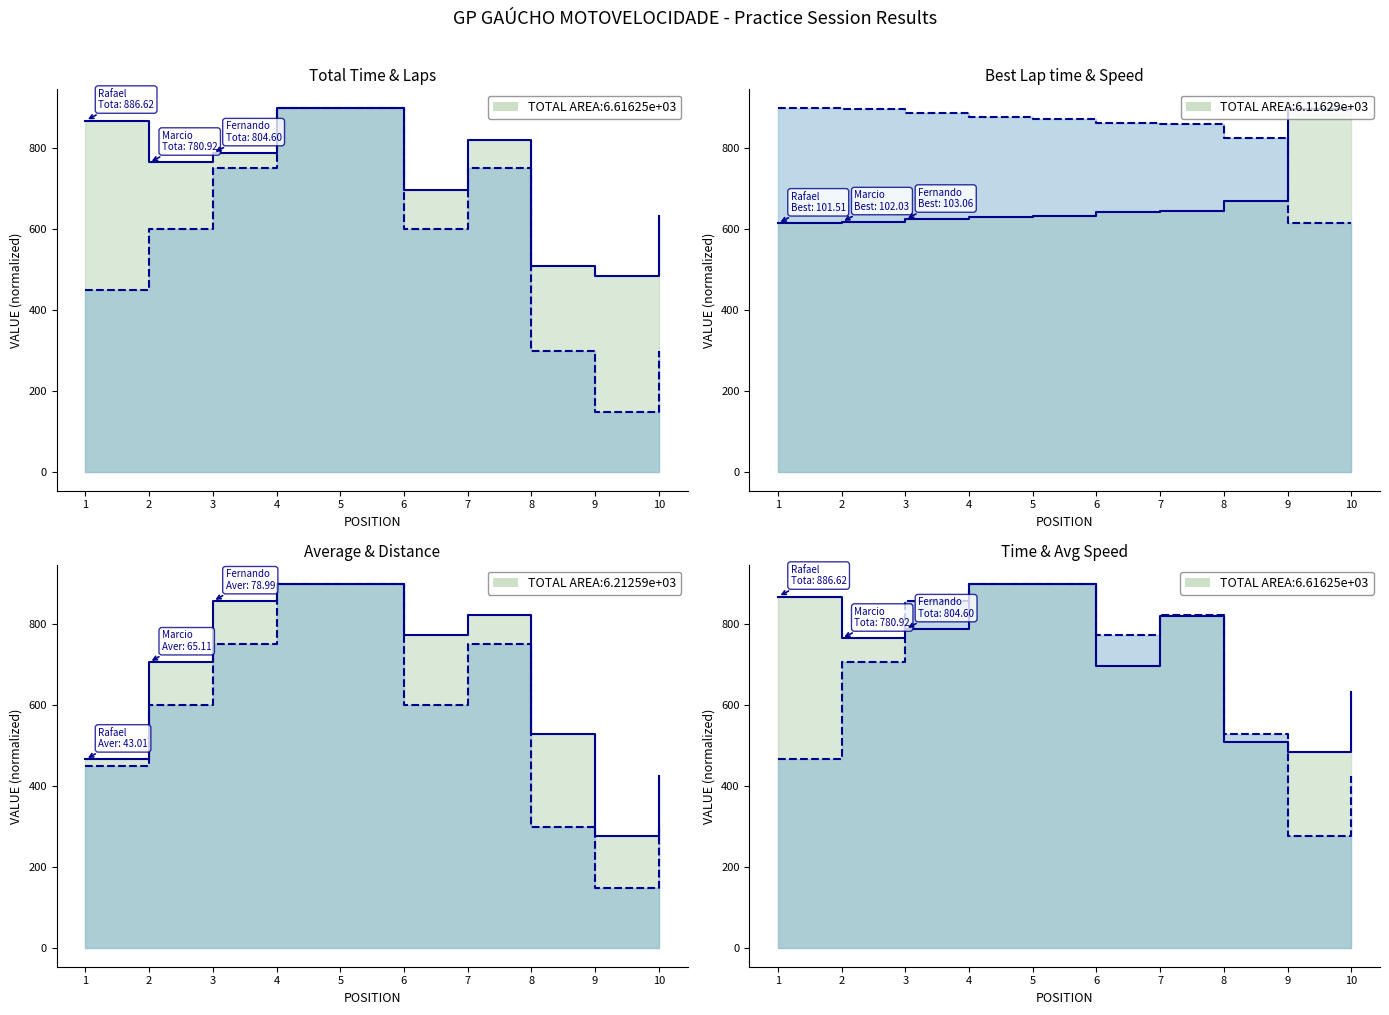

What is the value of the Total Laps point at the 2nd from the left?

600.0